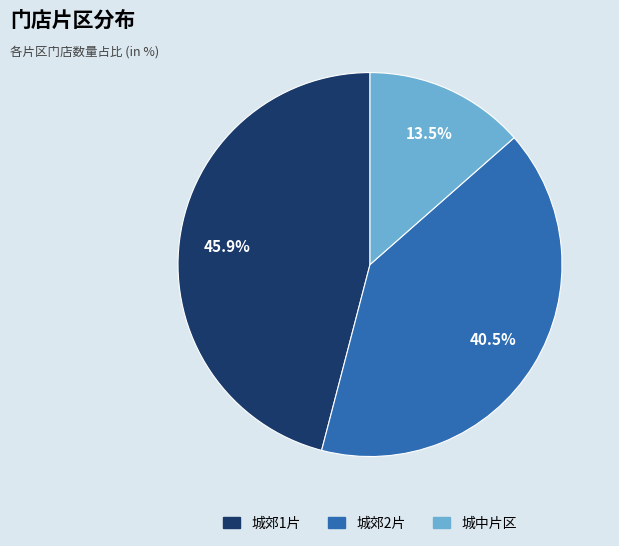

To the nearest percent, what is the difference between the largest and smallest slice percentages?

32%